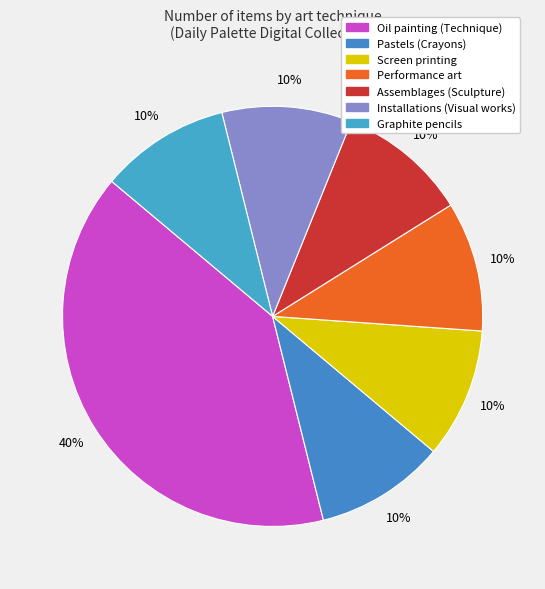

Between Performance art and Oil painting (Technique), which is larger?

Oil painting (Technique)